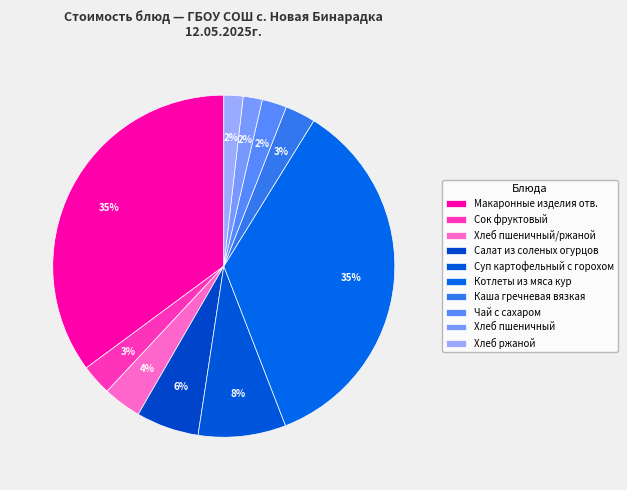

Is it true that Сок фруктовый is 9% of the pie?

False